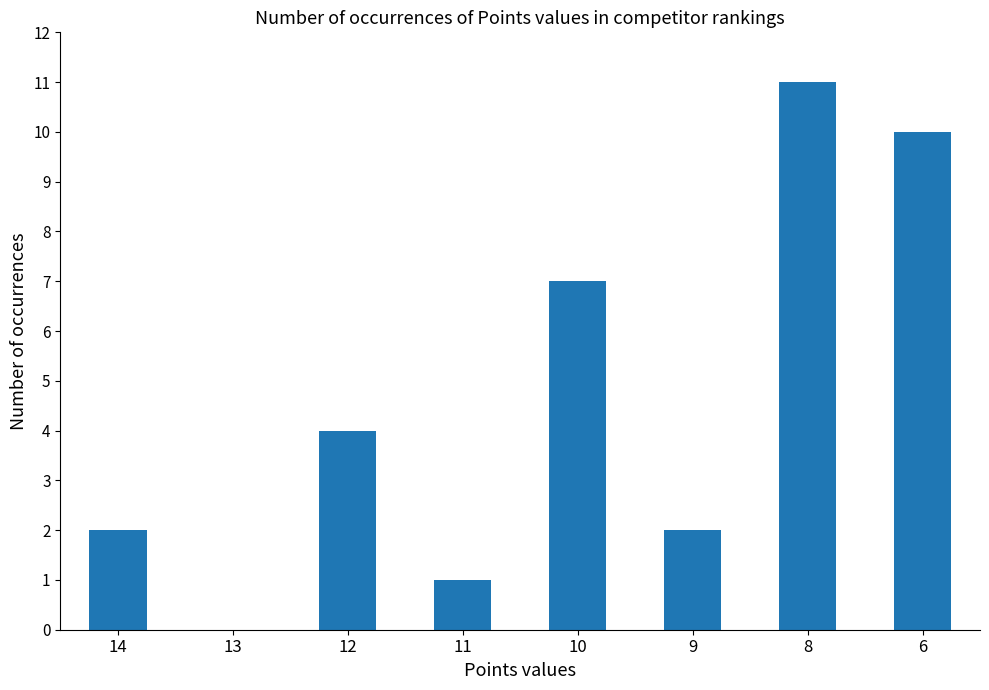

How many categories are shown in the chart?

8